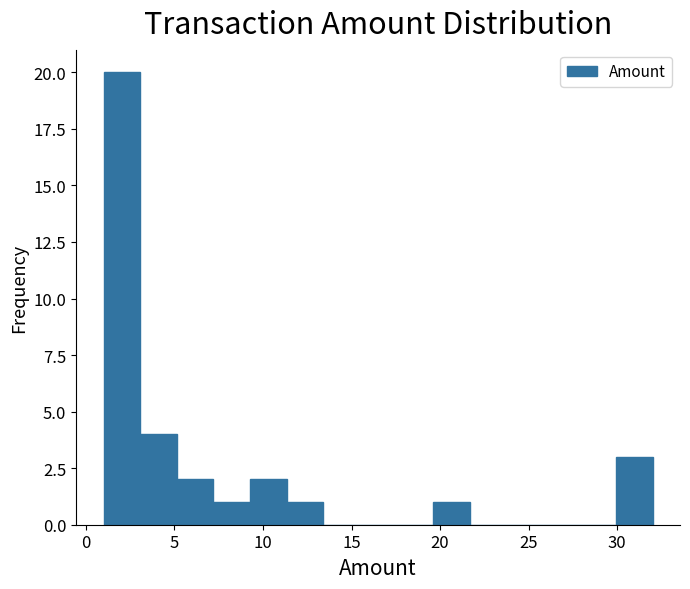

Over which range of the x-axis is the bar tallest?

1.0 to 3.0